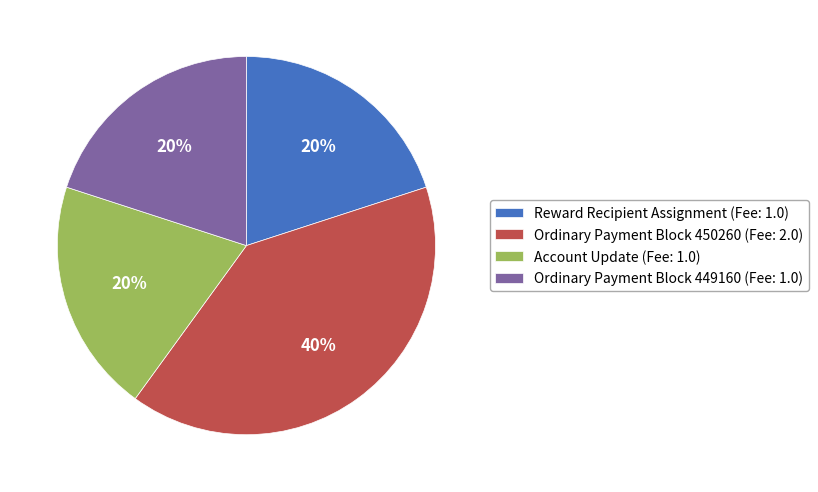

Do Reward Recipient Assignment (Fee: 1.0) and Account Update (Fee: 1.0) together represent more than half of the pie?

No